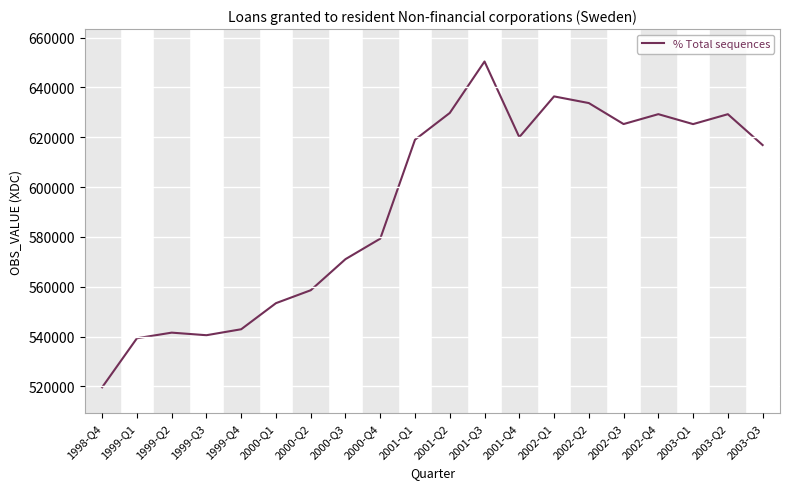

Which label corresponds to the smallest value in the chart?

1998-Q4